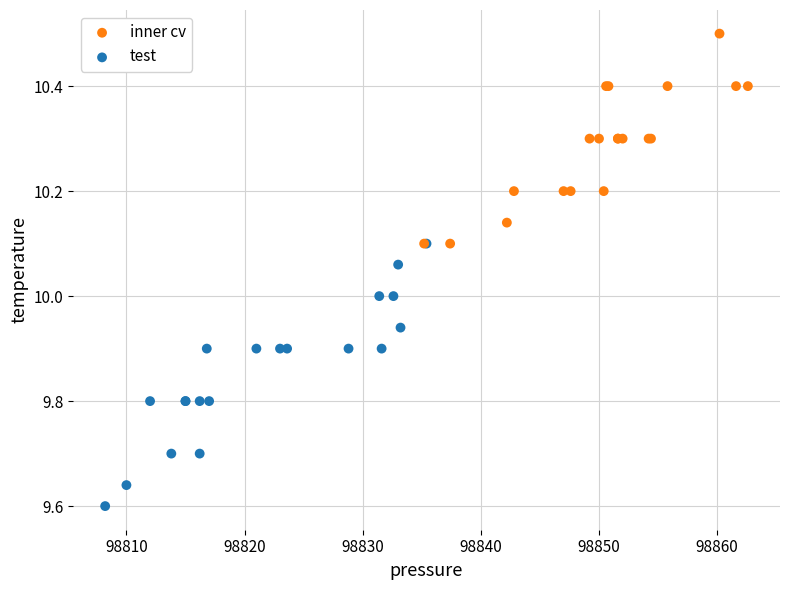

Which series reaches the maximum Y coordinate?

inner cv